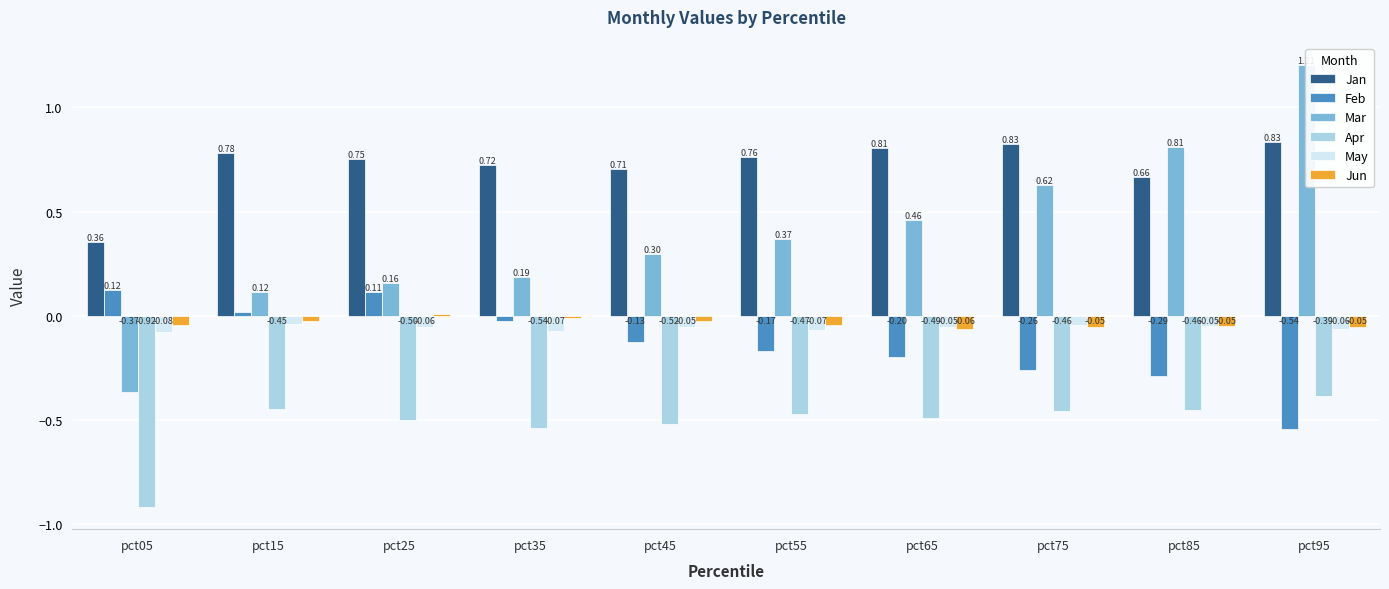

Between pct25 and pct35, which is larger?

pct25